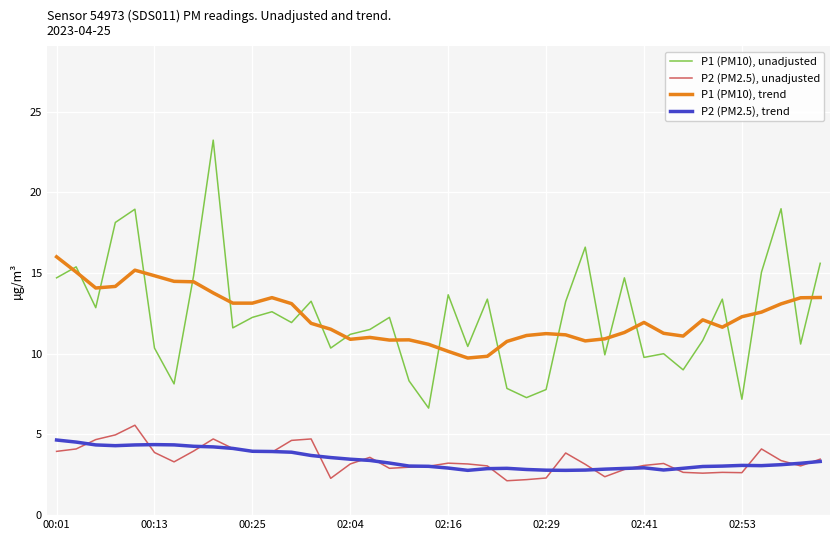

What is the minimum value for P2 (PM2.5), unadjusted?

2.1